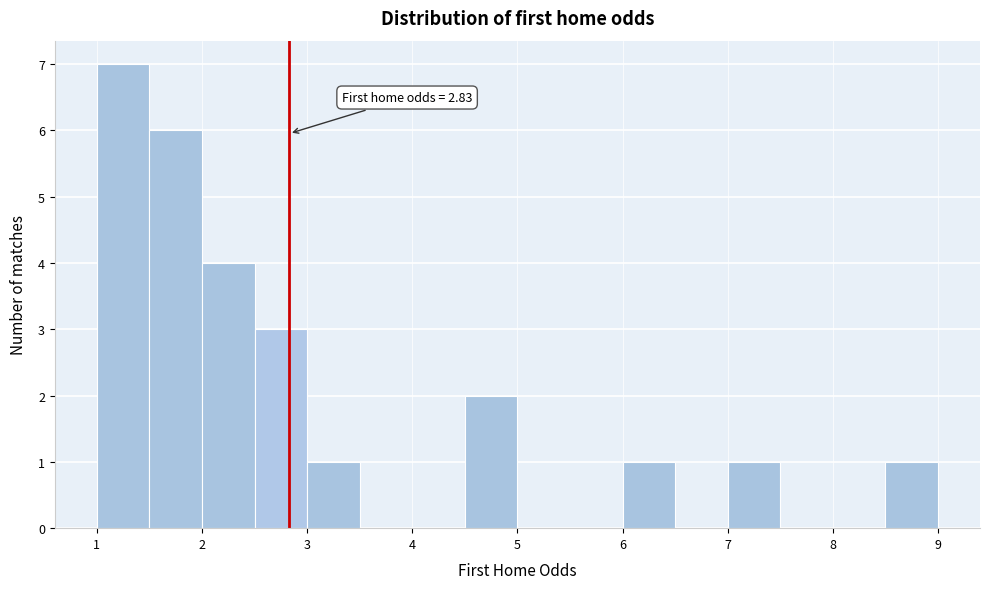

Over which range of the x-axis is the bar tallest?

1.0 to 1.5